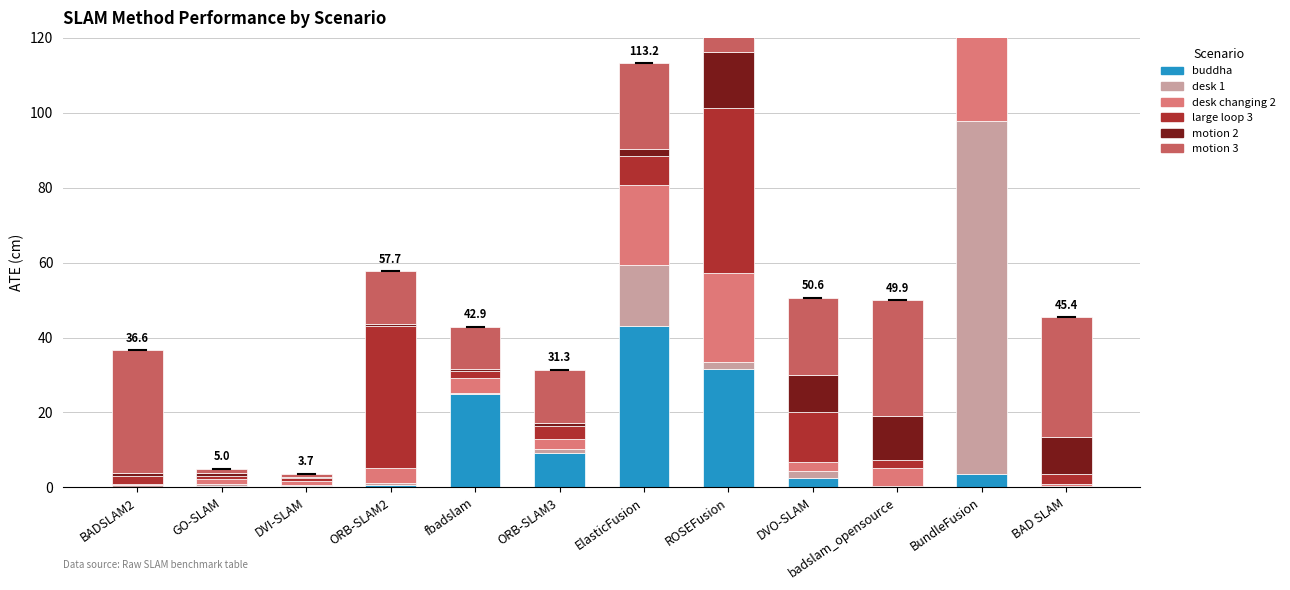

Reading left to right, extract all data points from this chart.

buddha: BADSLAM2=0.2	GO-SLAM=0.4	DVI-SLAM=0.3	ORB-SLAM2=0.6	fbadslam=24.9	ORB-SLAM3=9.2	ElasticFusion=43.2	ROSEFusion=31.7	DVO-SLAM=2.4	badslam_opensource=0.2	BundleFusion=3.6	BAD SLAM=0.2
desk 1: BADSLAM2=0.3	GO-SLAM=0.6	DVI-SLAM=0.4	ORB-SLAM2=0.5	fbadslam=0.3	ORB-SLAM3=1.1	ElasticFusion=16.3	ROSEFusion=1.6	DVO-SLAM=2.0	badslam_opensource=0.3	BundleFusion=94.3	BAD SLAM=0.3
desk changing 2: BADSLAM2=0.4	GO-SLAM=1.3	DVI-SLAM=1.1	ORB-SLAM2=3.9	fbadslam=3.9	ORB-SLAM3=2.8	ElasticFusion=21.3	ROSEFusion=23.8	DVO-SLAM=2.4	badslam_opensource=4.6	BundleFusion=57.2	BAD SLAM=0.4
large loop 3: BADSLAM2=2.1	GO-SLAM=0.7	DVI-SLAM=0.7	ORB-SLAM2=38.1	fbadslam=1.8	ORB-SLAM3=3.4	ElasticFusion=7.6	ROSEFusion=44.1	DVO-SLAM=13.4	badslam_opensource=2.1	BundleFusion=45.1	BAD SLAM=2.7
motion 2: BADSLAM2=0.8	GO-SLAM=0.9	DVI-SLAM=0.5	ORB-SLAM2=0.4	fbadslam=0.6	ORB-SLAM3=0.8	ElasticFusion=1.9	ROSEFusion=15.1	DVO-SLAM=9.8	badslam_opensource=11.9	BundleFusion=7.0	BAD SLAM=9.8
motion 3: BADSLAM2=32.7	GO-SLAM=1.2	DVI-SLAM=0.8	ORB-SLAM2=14.1	fbadslam=11.3	ORB-SLAM3=14.1	ElasticFusion=22.9	ROSEFusion=24.9	DVO-SLAM=20.5	badslam_opensource=30.7	BundleFusion=68.5	BAD SLAM=32.0